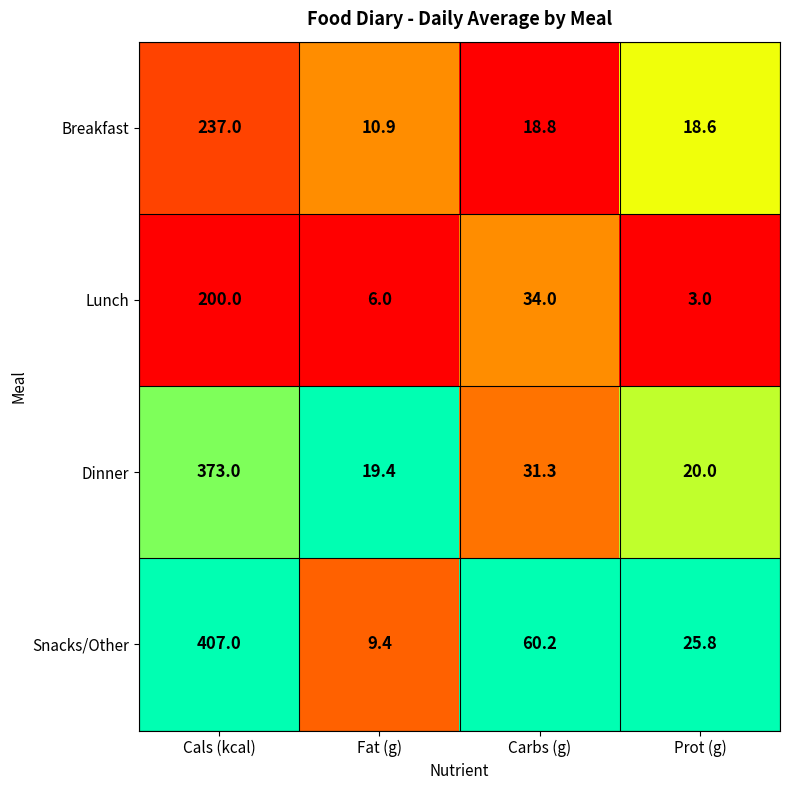

What is the greatest value displayed?

407.0